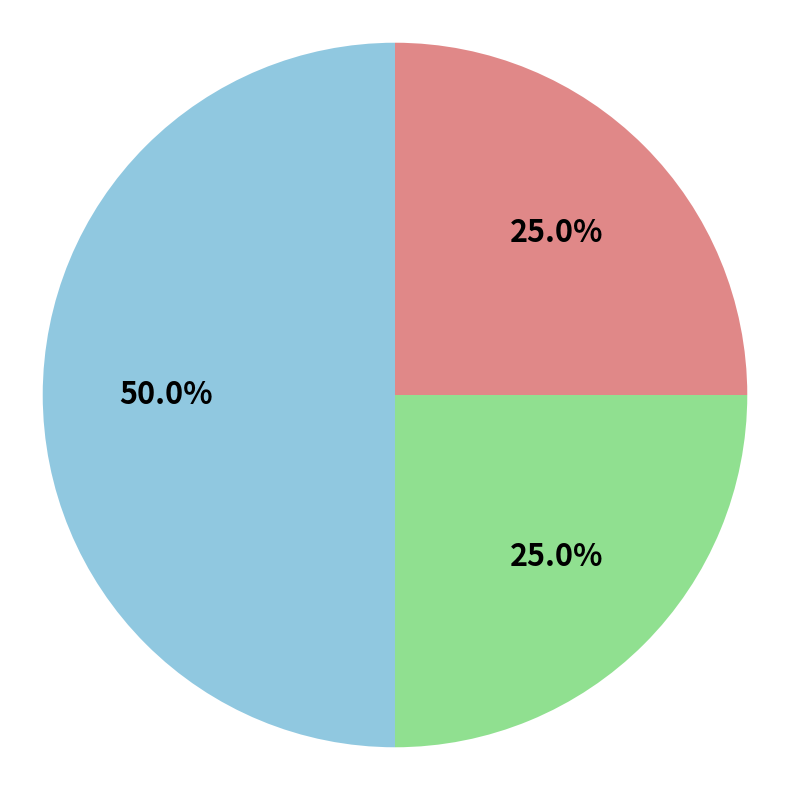

How many slices are in this pie chart?

3